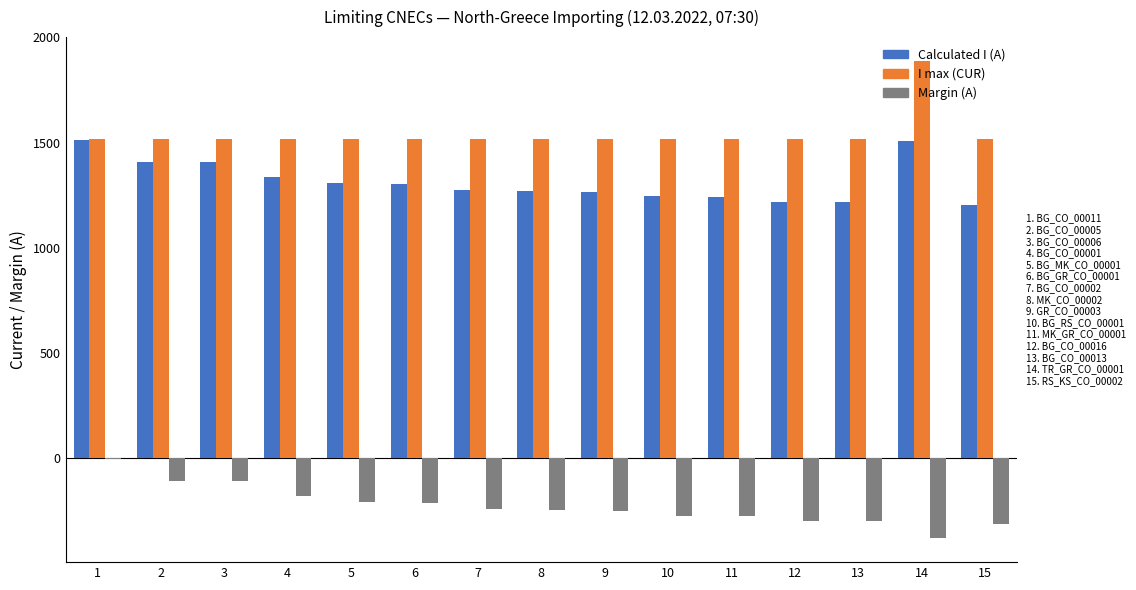

What is the maximum value shown in the chart?

1888